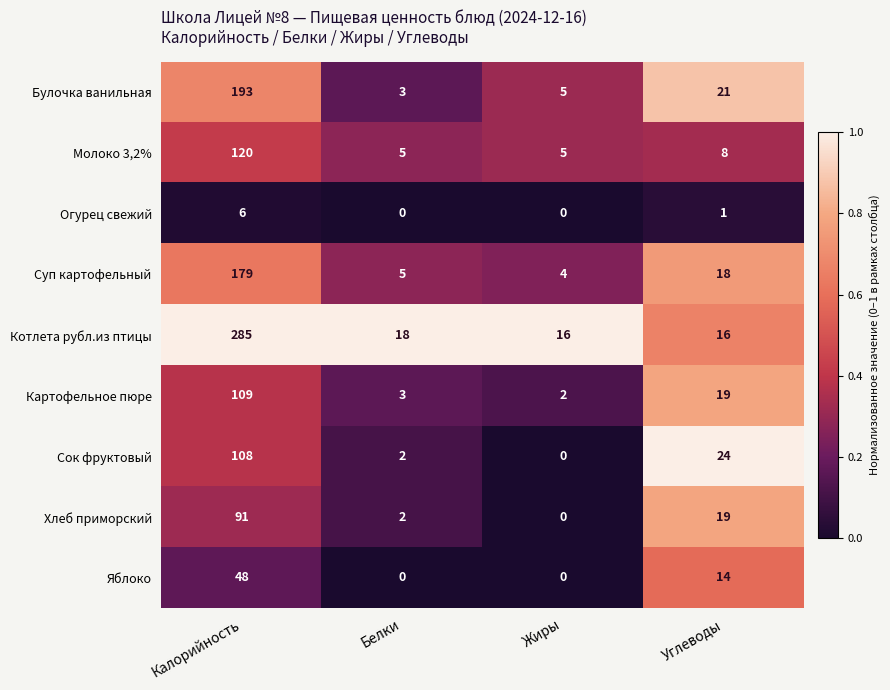

Which series changed the most between Калорийность and Углеводы?

Котлета рубл.из птицы